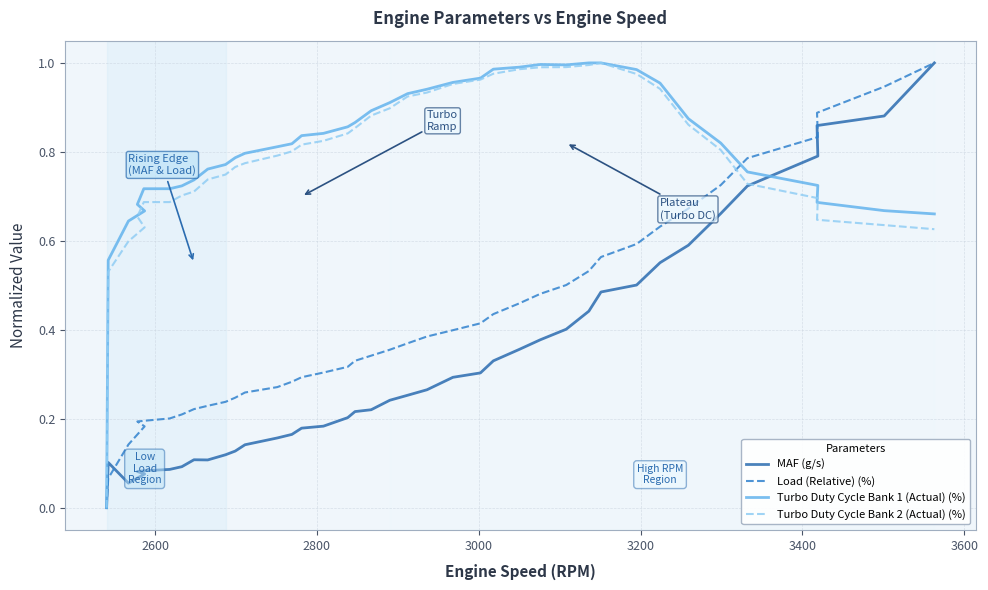

Which series has the widest spread of values?

MAF (g/s)